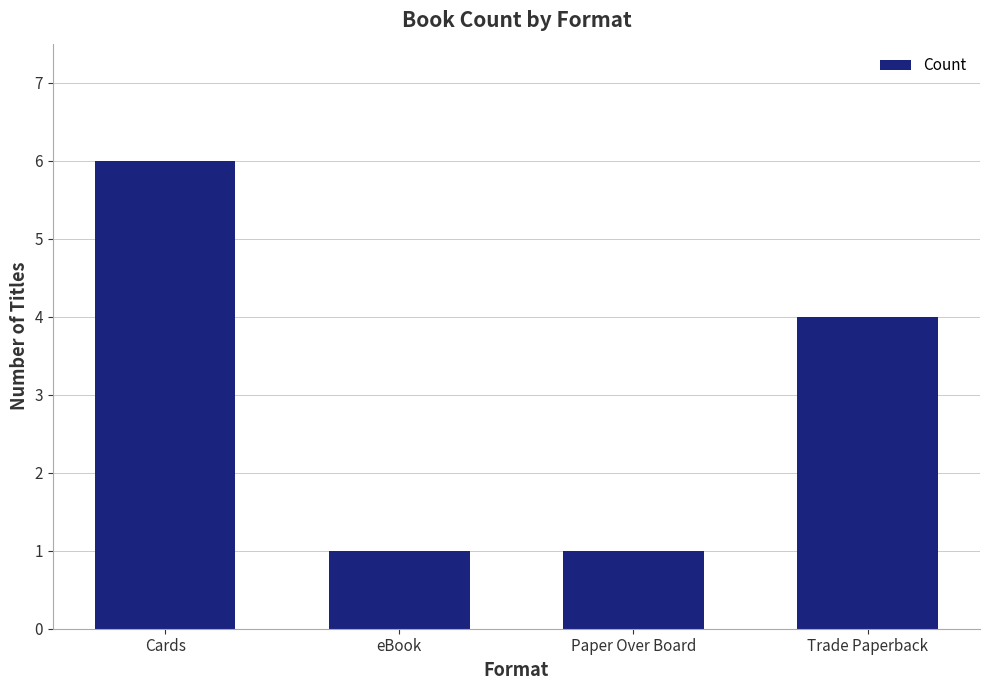

What is the label of the 3rd bar from the right?

eBook